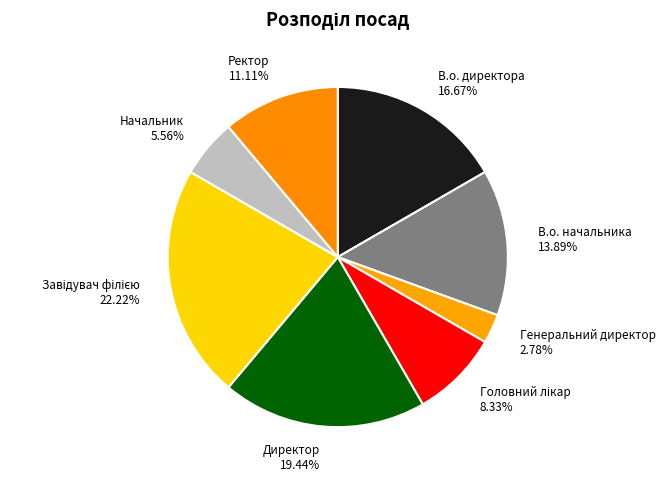

Count the number of slices in the pie.

8